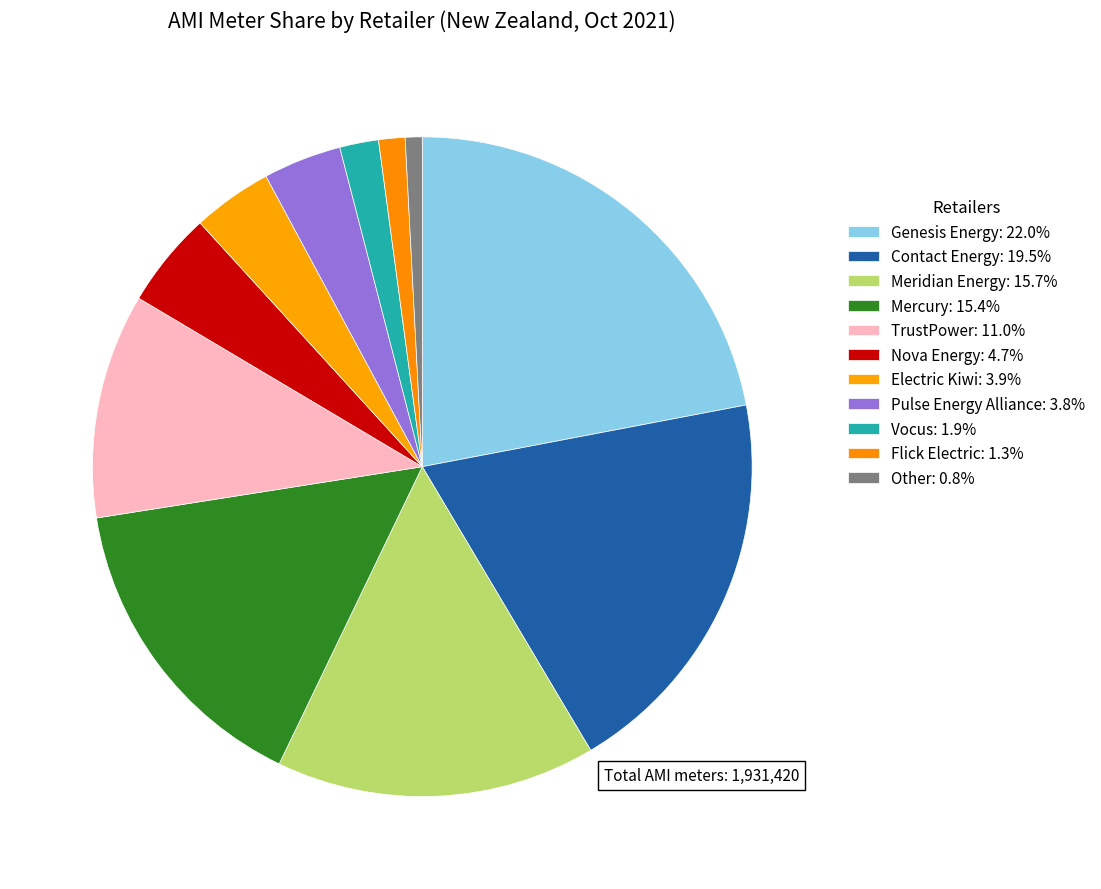

Is there any slice that represents more than half of the pie?

No